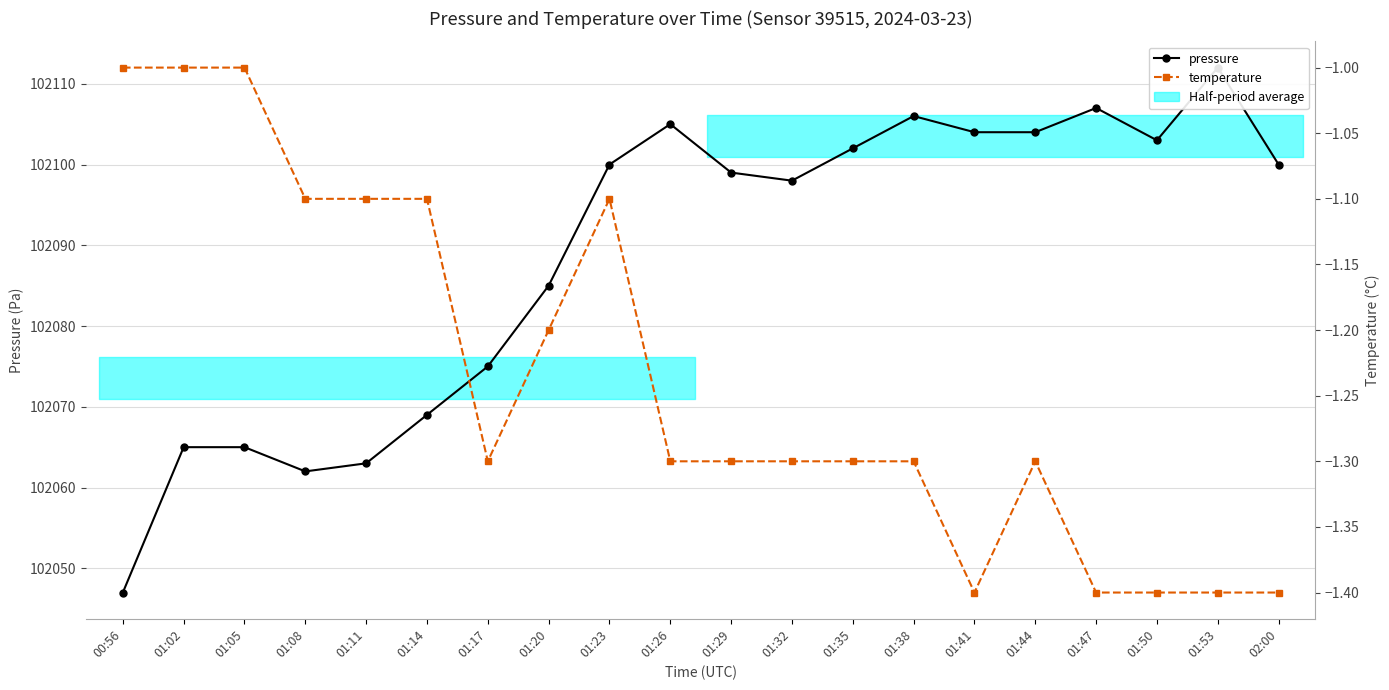

The value of pressure at 01:41 is 175825.7. True or false?

False